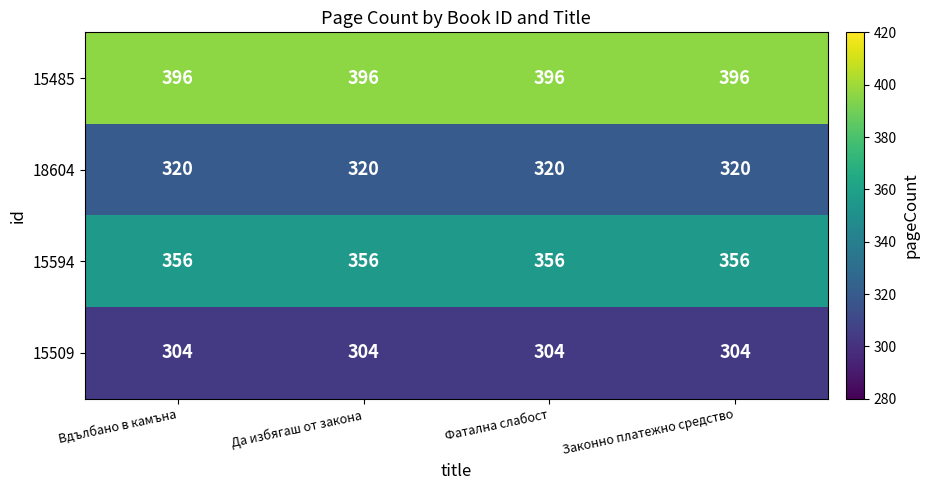

Rank the series by their average value, from lowest to highest.

15509, 18604, 15594, 15485